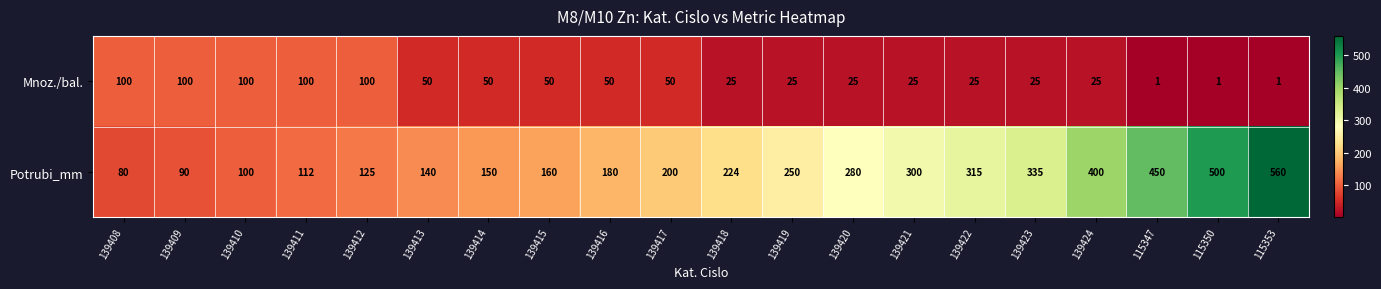

Which series changed the most between 139408 and 139416?

Potrubi_mm